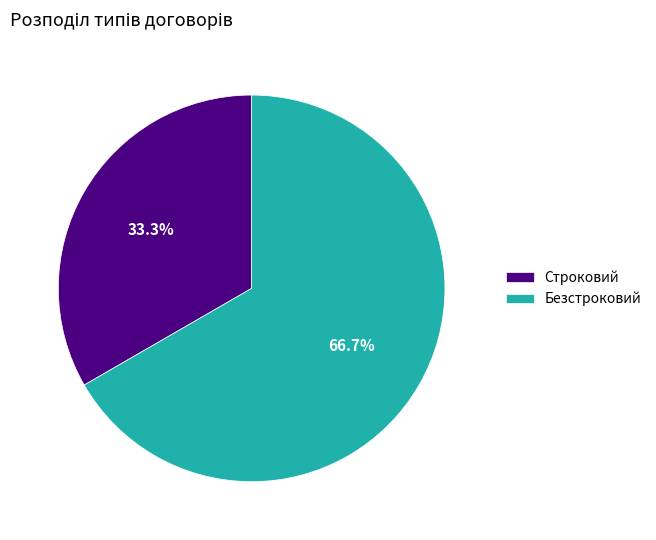

What is the ratio of the value at Строковий to the value at Безстроковий?

0.5